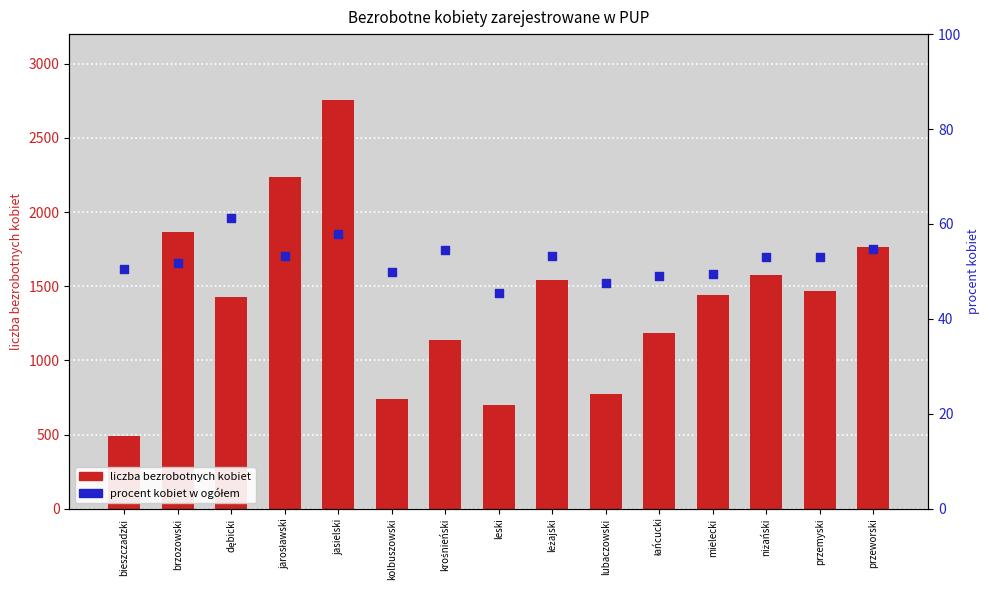

Which series reaches the minimum Y coordinate?

procent kobiet w ogółem